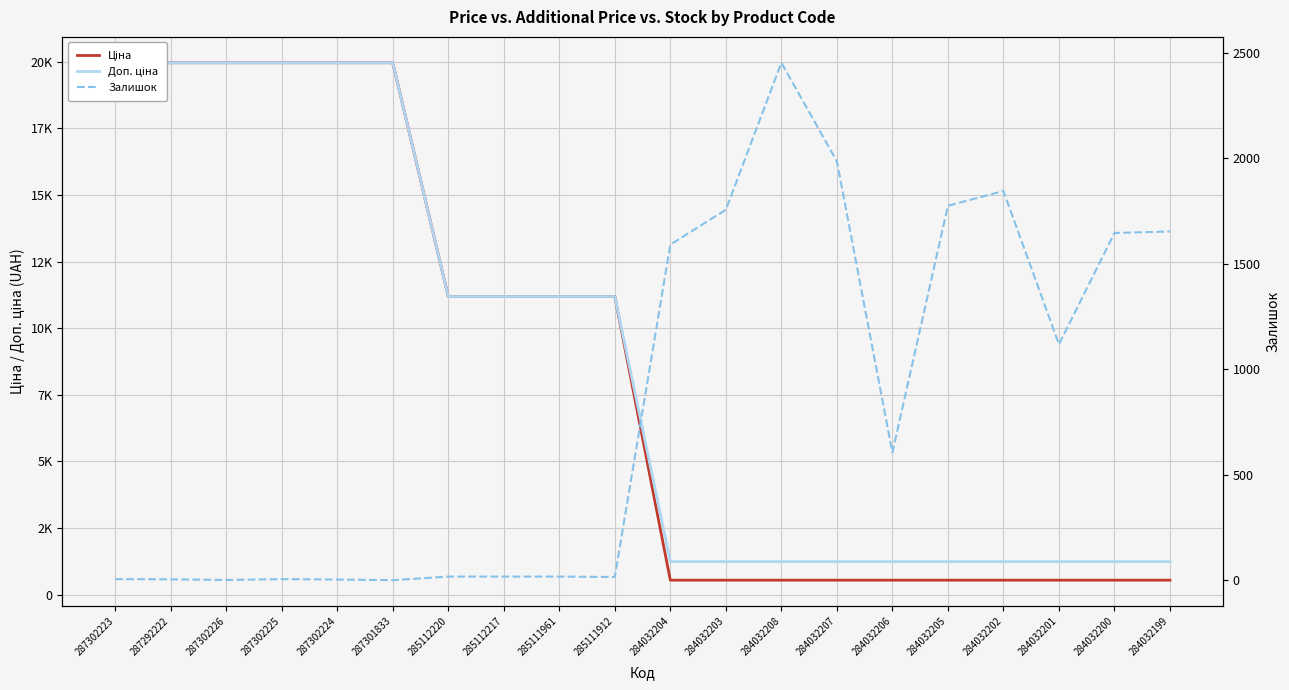

What position from the right is 287302223?

20